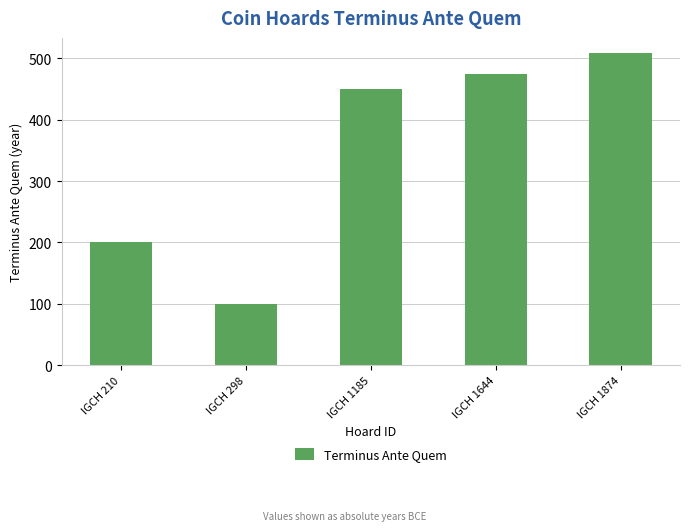

Reading left to right, transcribe all the data shown in this chart.

200	100	450	475	508